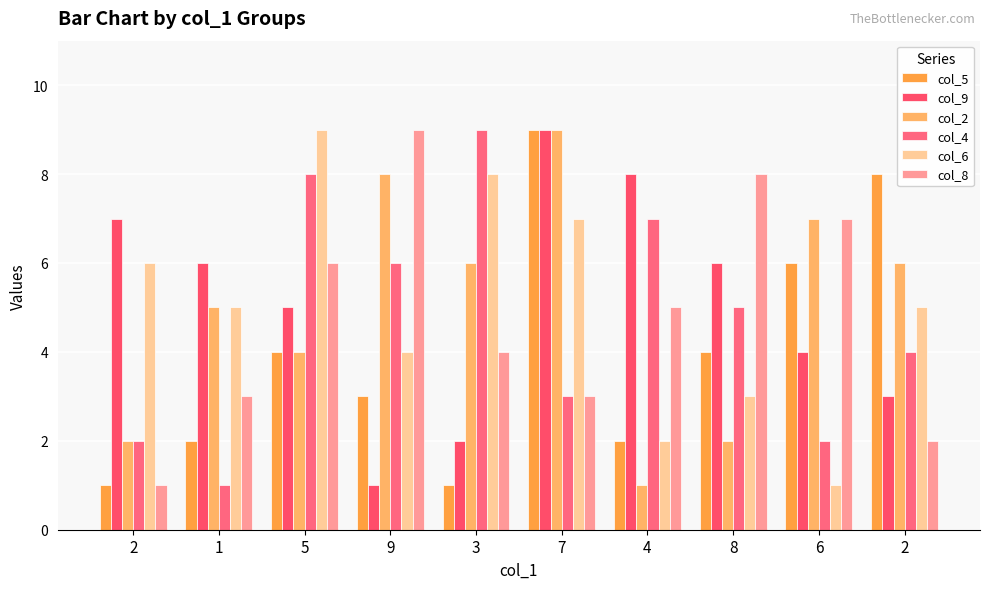

At how many categories does at least one series exceed 5?

10